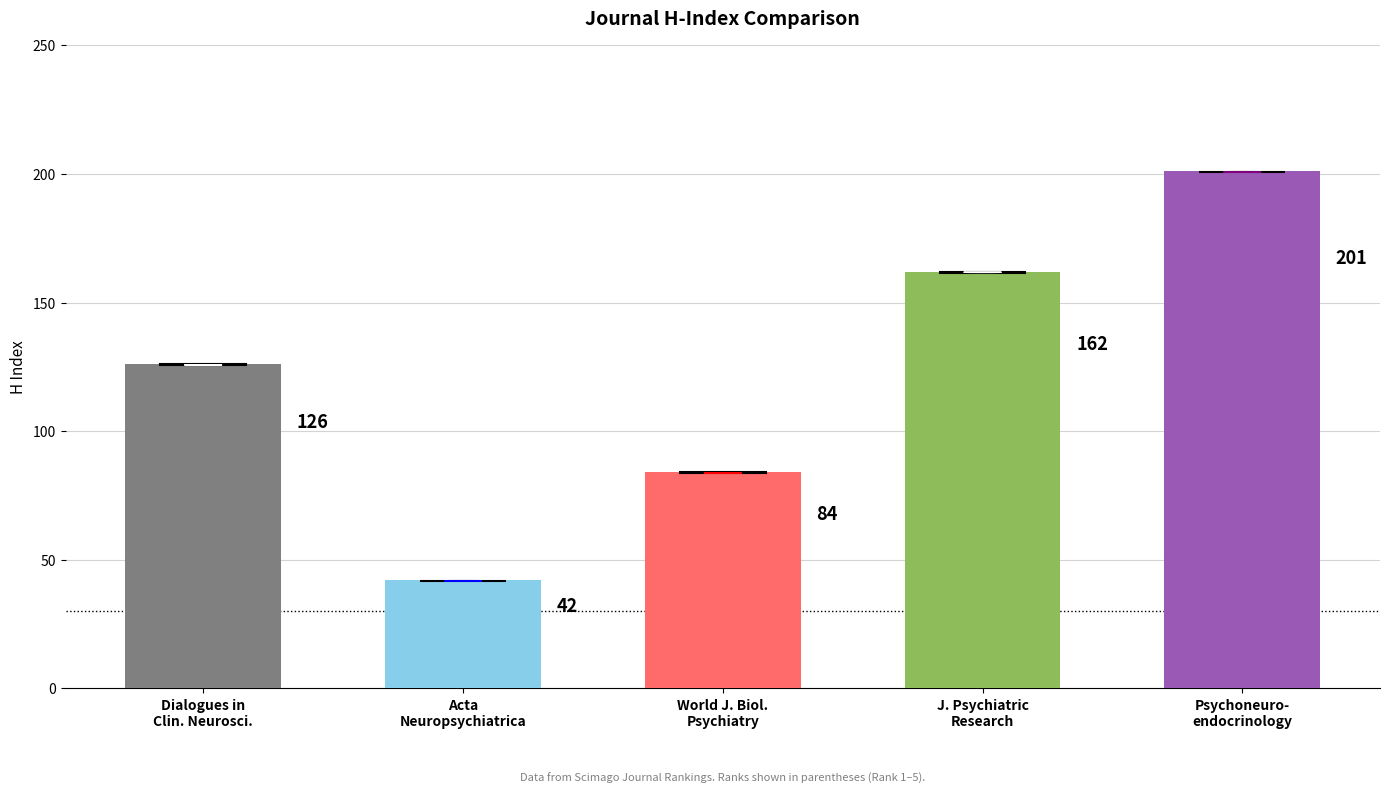

List the labels in order of value, smallest first.

Acta
Neuropsychiatrica, World J. Biol.
Psychiatry, Dialogues in
Clin. Neurosci., J. Psychiatric
Research, Psychoneuro-
endocrinology